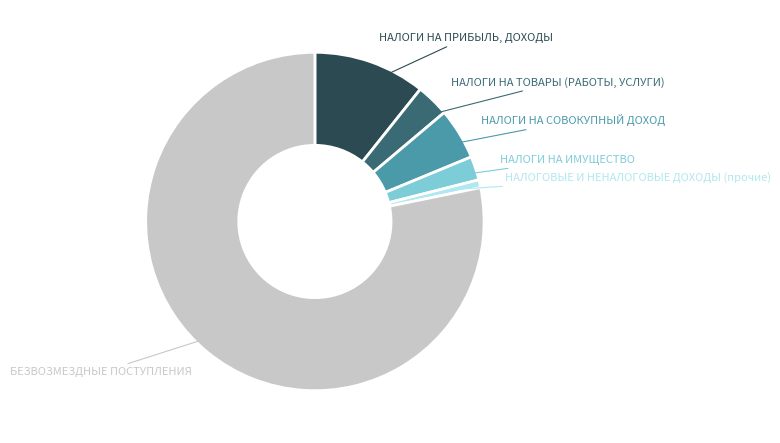

Is there any slice that represents more than half of the pie?

Yes